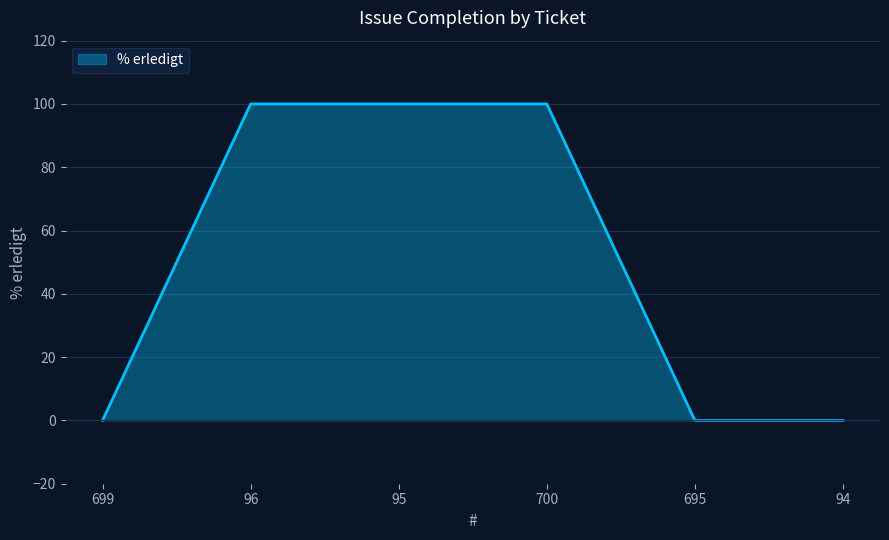

Reading left to right, list all the values displayed in this chart.

699=0	96=100	95=100	700=100	695=0	94=0